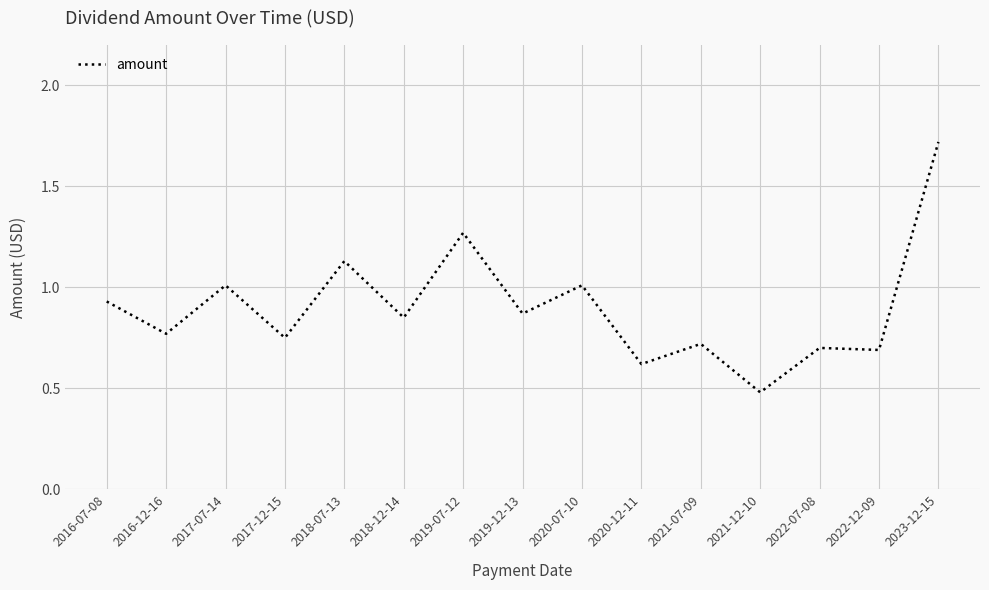

What is the minimum value shown in the chart?

0.5